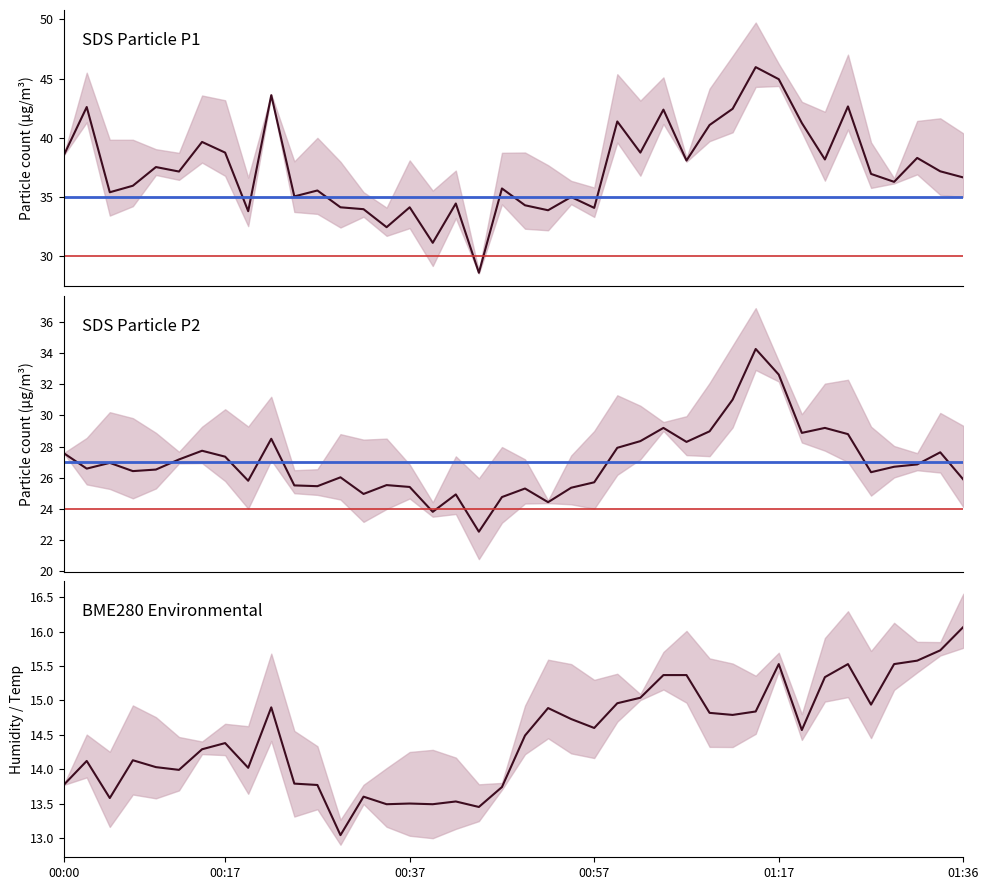

What position from the right is 16?

24